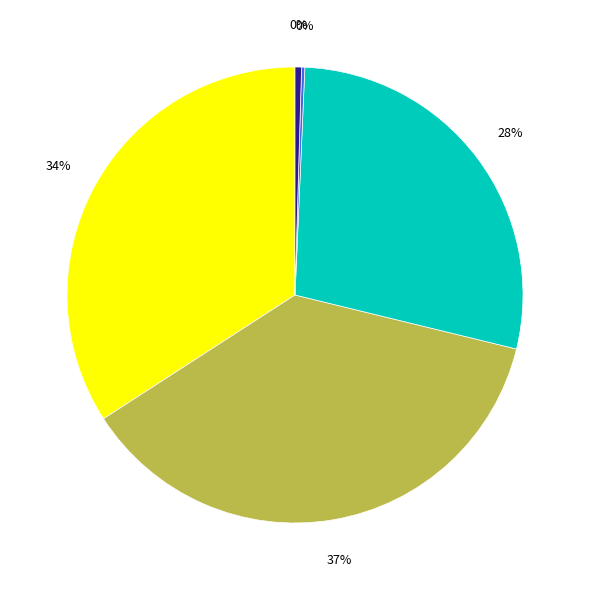

To the nearest percent, what is the average slice percentage?

20%